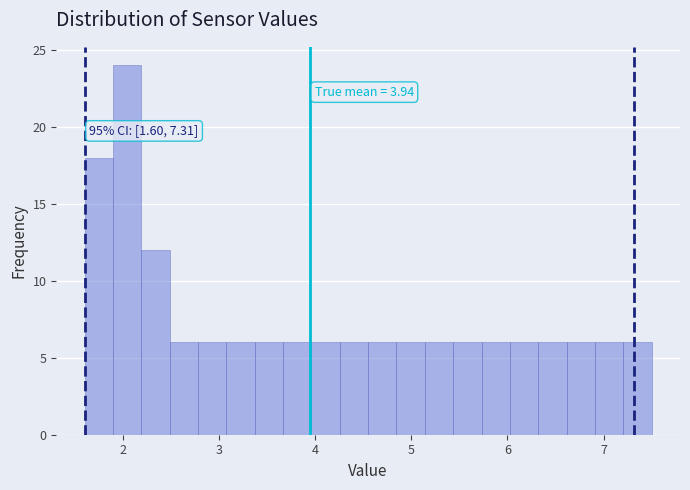

Read against the x-axis, roughly where is the centre of the tallest bar?

2.0